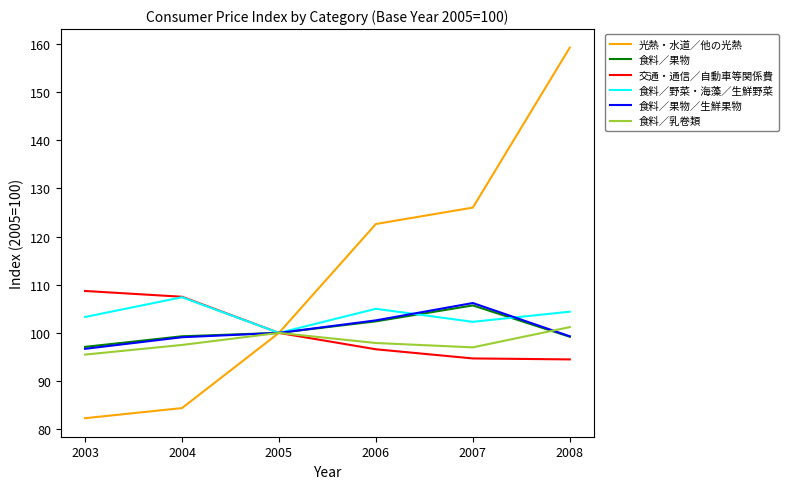

Which category has the lowest value across all series?

2003